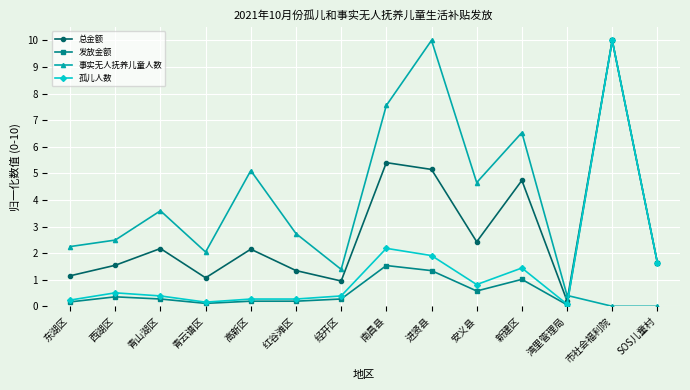

At how many categories does at least one series exceed 5?

5